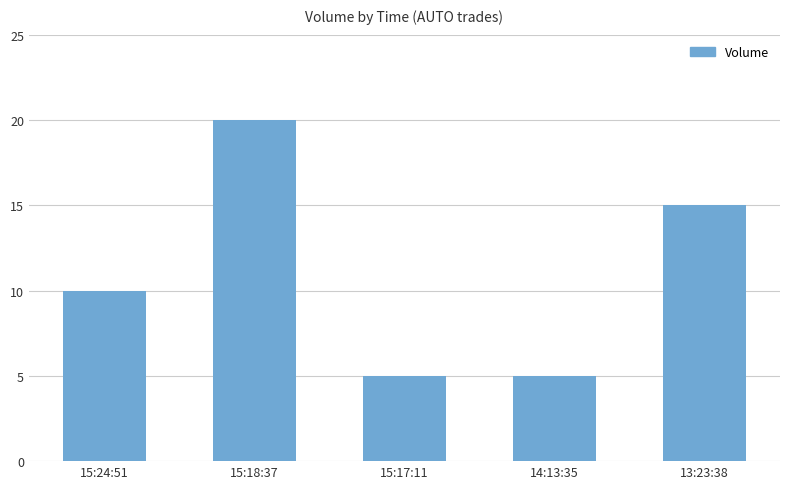

What is the difference between the second highest and second lowest values?

10